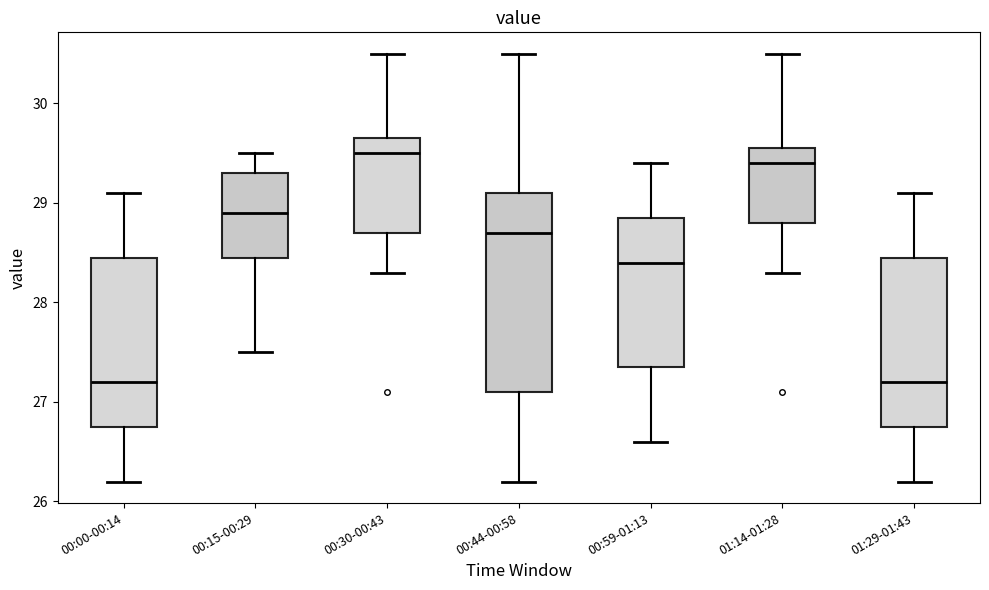

Reading left to right, transcribe this box plot: for each box, give where its median line is, the range the box spans, and where its two whiskers end, as read against the y-axis. The values are not printed on the chart, so give them approximately, as read against the axis.

00:00-00:14: median 27.2, box 26.8 to 28.5, whiskers 26.2 to 29.1
00:15-00:29: median 28.9, box 28.5 to 29.3, whiskers 27.5 to 29.5
00:30-00:43: median 29.5, box 28.7 to 29.7, whiskers 28.3 to 30.5
00:44-00:58: median 28.7, box 27.1 to 29.1, whiskers 26.2 to 30.5
00:59-01:13: median 28.4, box 27.4 to 28.9, whiskers 26.6 to 29.4
01:14-01:28: median 29.4, box 28.8 to 29.6, whiskers 28.3 to 30.5
01:29-01:43: median 27.2, box 26.8 to 28.5, whiskers 26.2 to 29.1